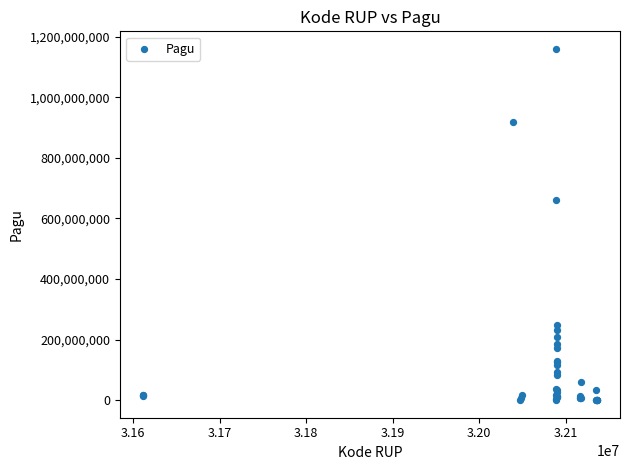

What Y value in the scatter plot is closest to 580008500?

660551000